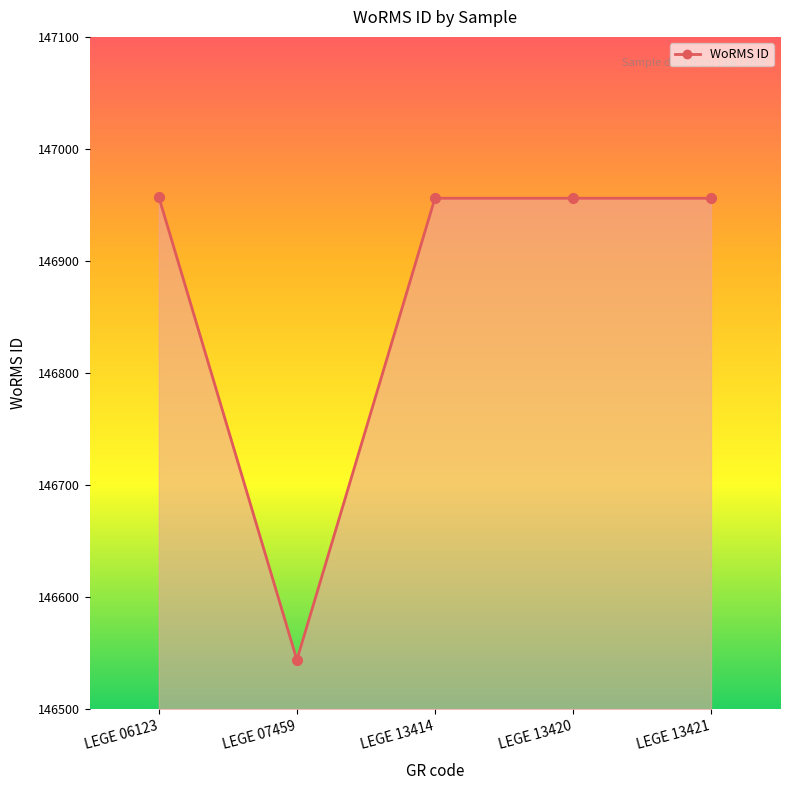

Which has a higher value, LEGE 06123 or LEGE 07459?

LEGE 06123